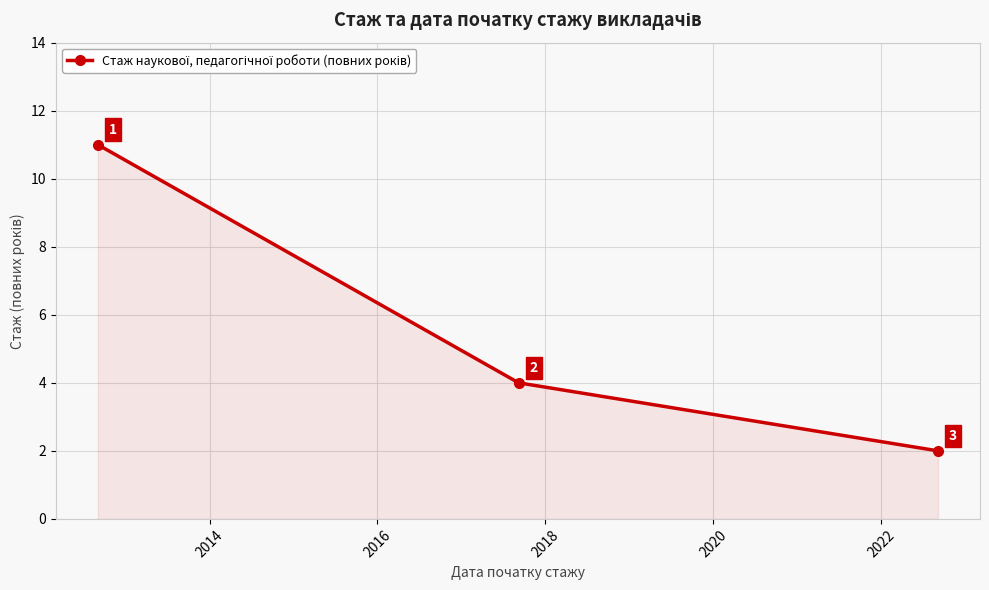

What is the value of the 1st point from the left?

11